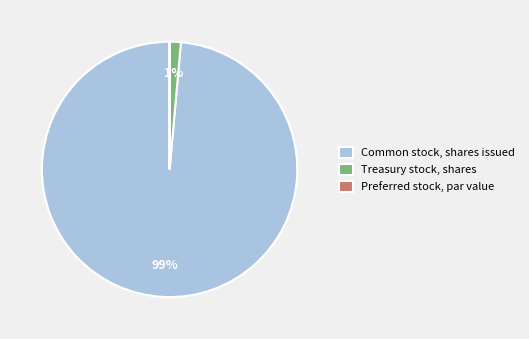

What is the largest slice in the pie chart?

Common stock, shares issued